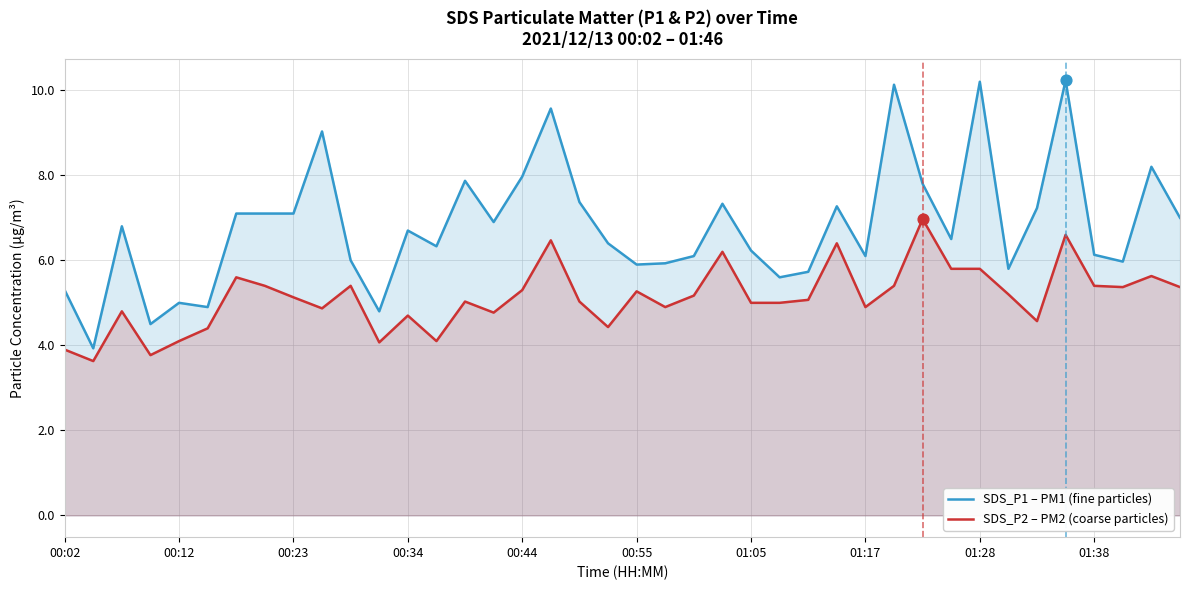

What is the total value across all series at 00:12?

9.1